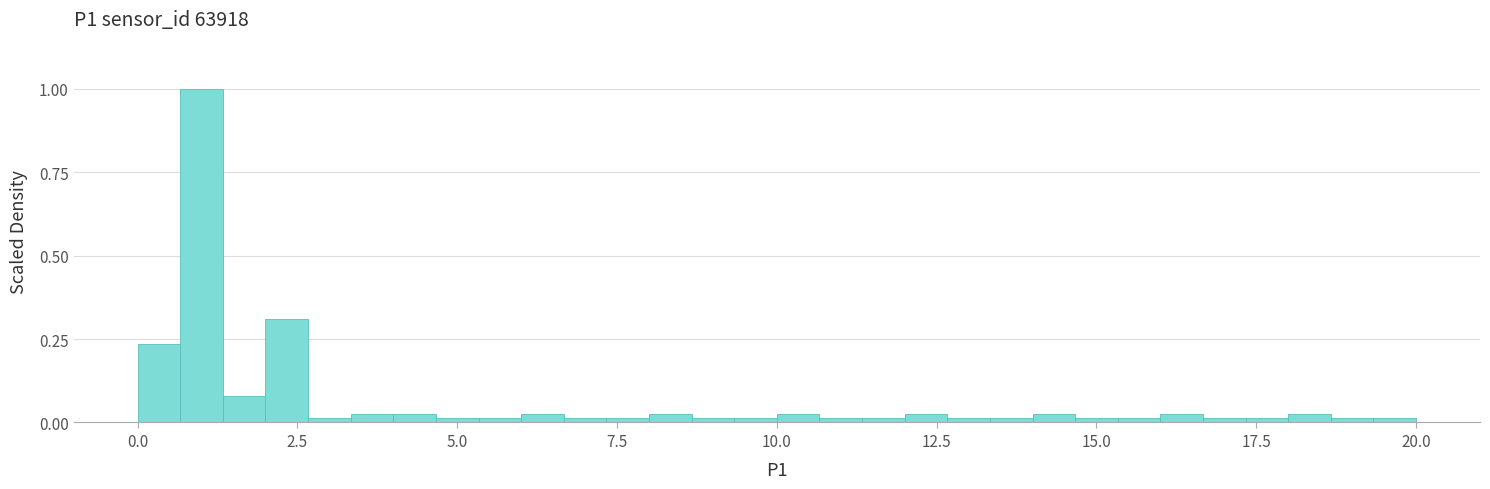

Read against the x-axis, roughly where is the centre of the tallest bar?

1.0